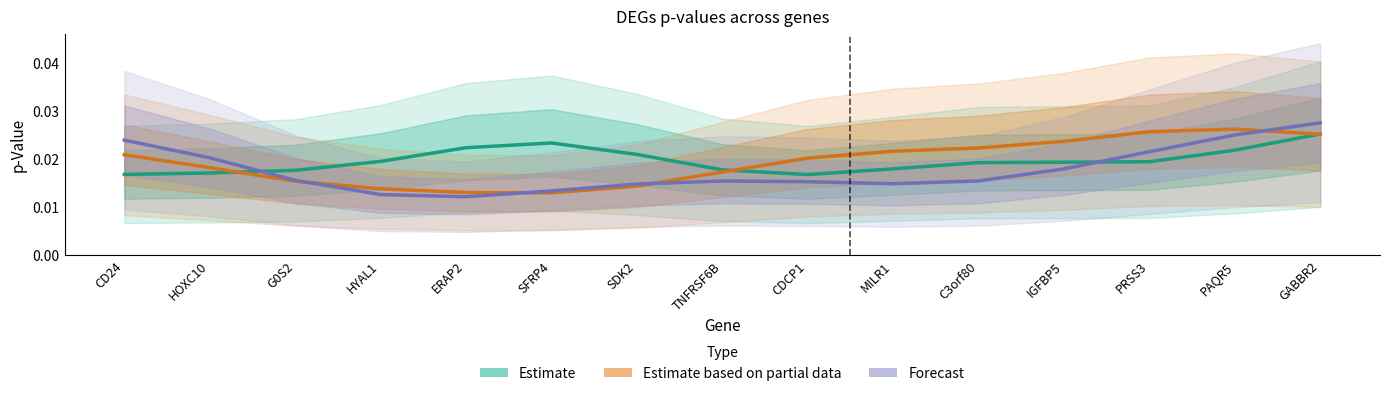

List the series in order of their peak value, lowest first.

Estimate, Estimate based on partial data, Forecast